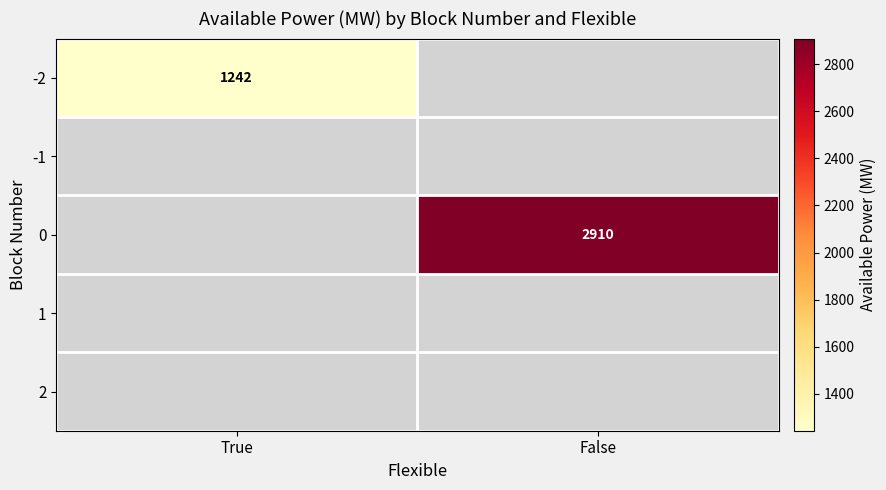

Is it true that -2 equals 2193 at True?

False